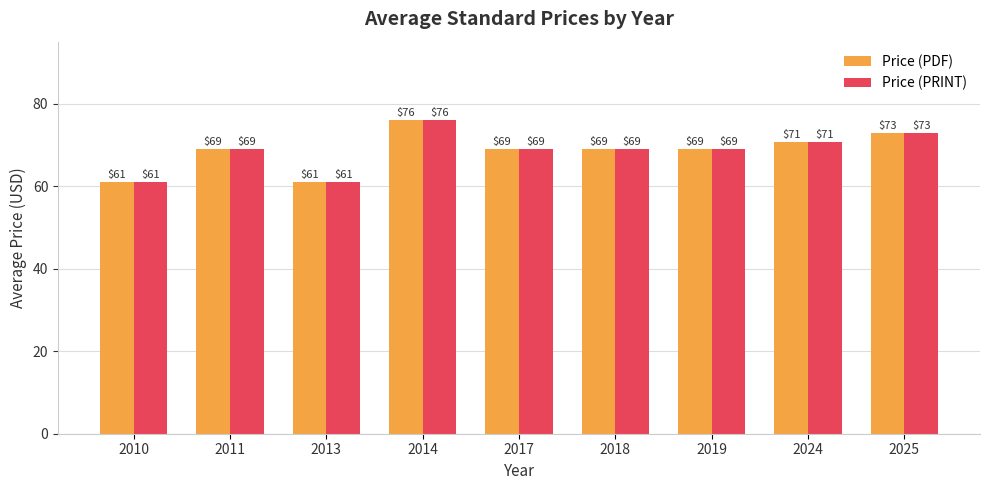

What is the total value across all series at 2010?

122.0